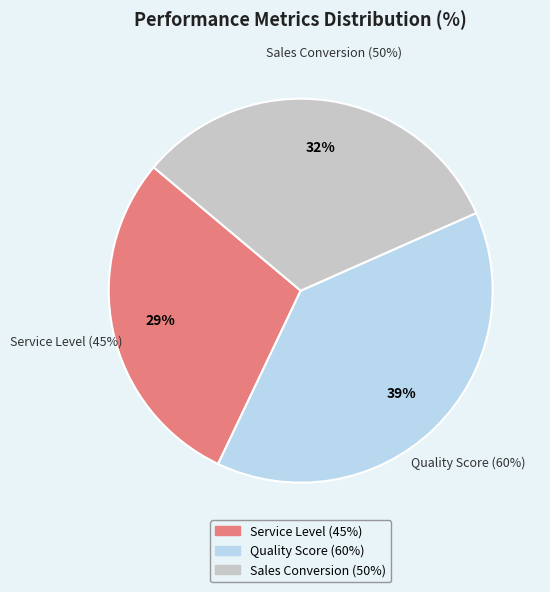

Between Quality Score (60%) and Sales Conversion (50%), which is larger?

Quality Score (60%)